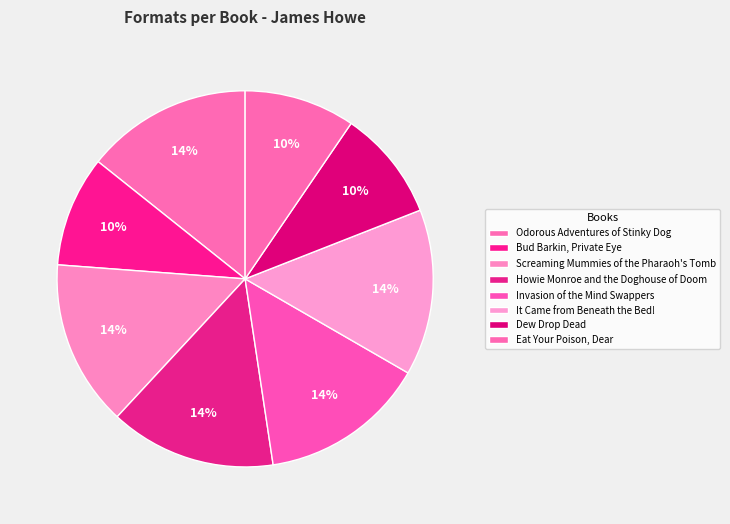

What portion of the pie excludes Dew Drop Dead?

90.5%